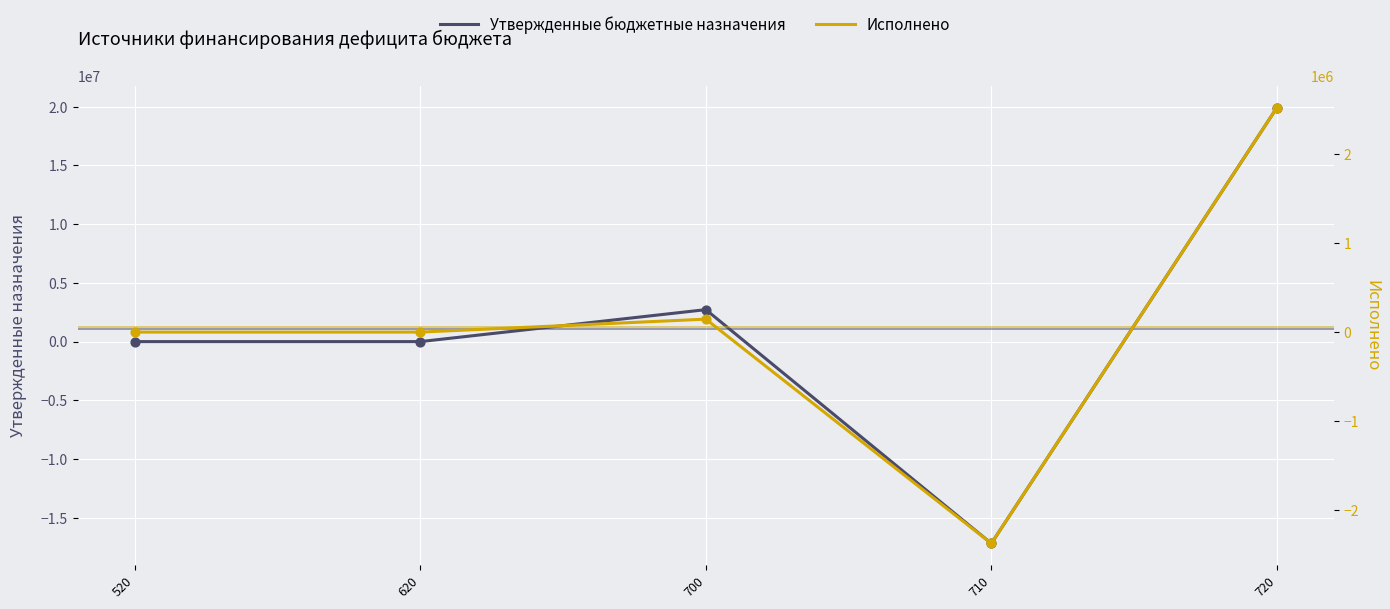

What is the total value across all series at 710?

-19562828.4